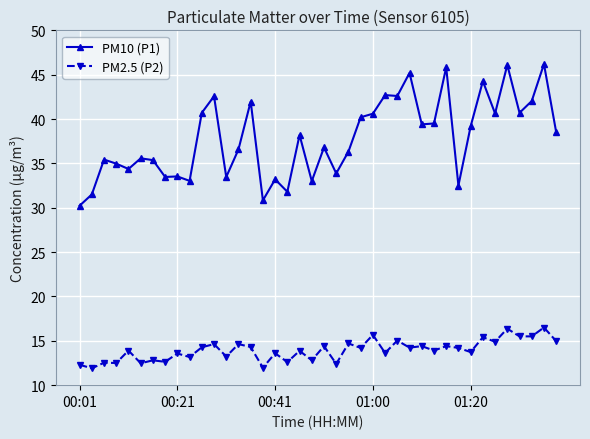

What is the lowest value of the PM2.5 (P2) series?

11.9